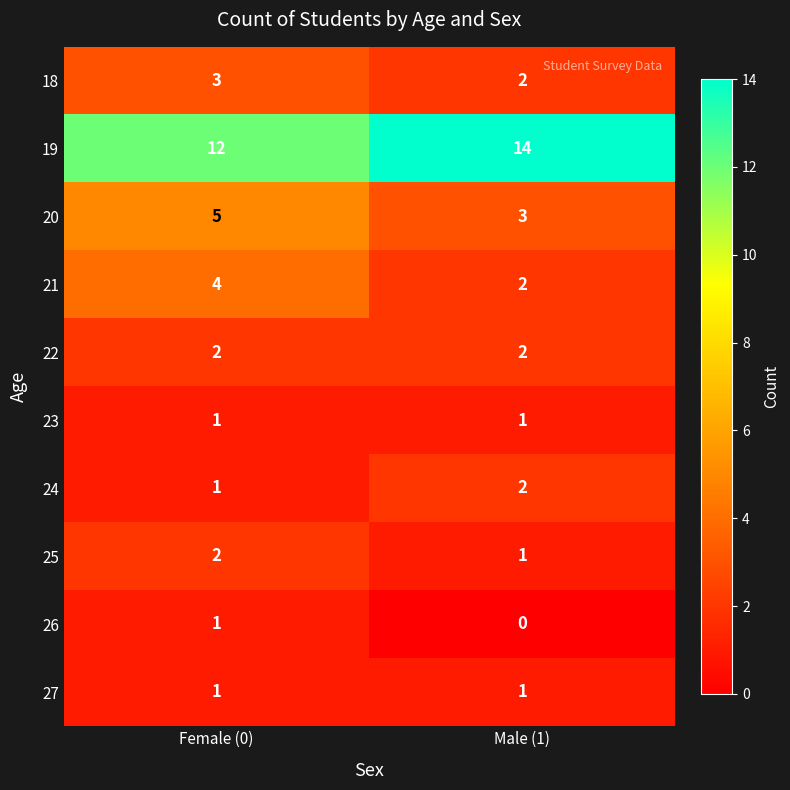

Rank the categories by 20 value from lowest to highest.

Male (1), Female (0)